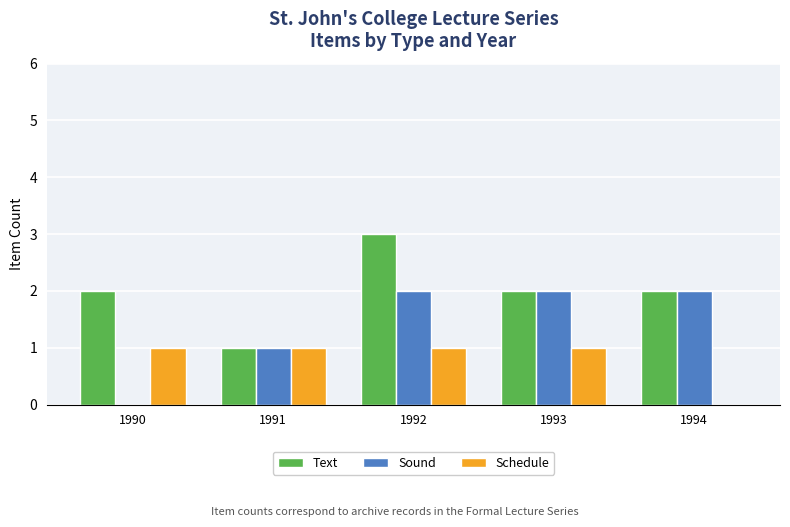

Which category has the highest value across all series?

1992